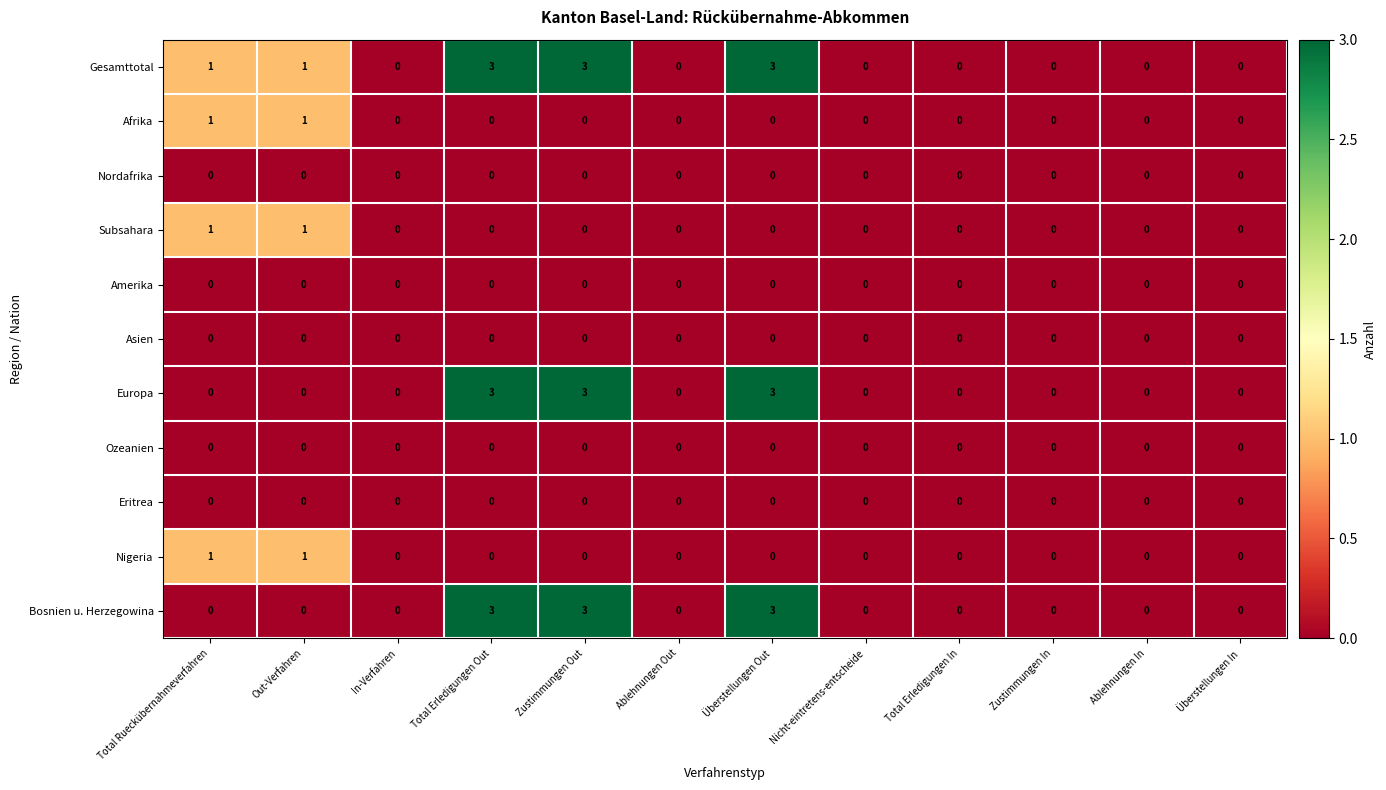

What is the spread (max minus min) of values at Überstellungen Out?

3